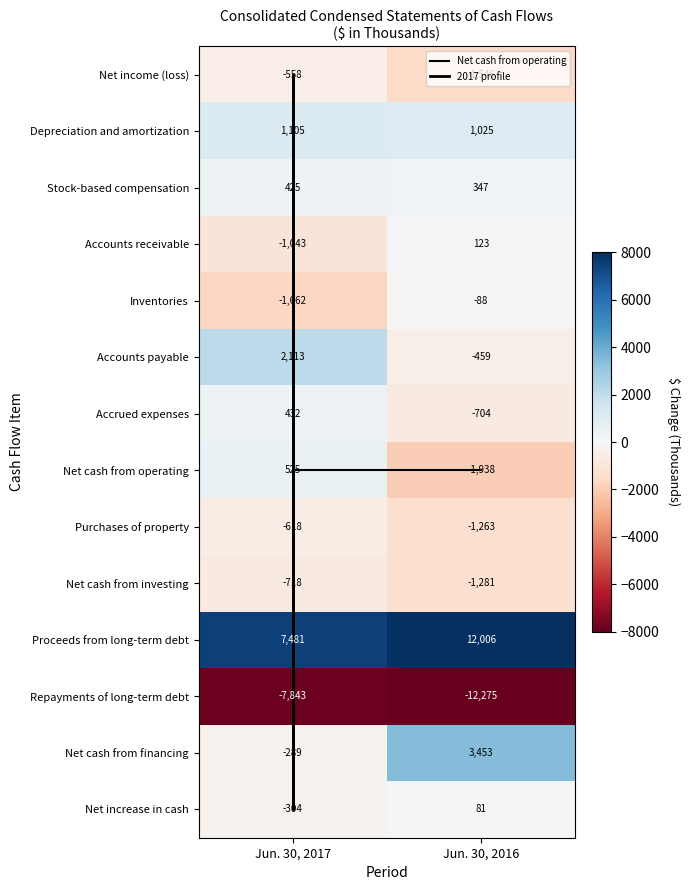

Reading left to right, transcribe all the data shown in this chart.

Net income (loss): -558	-1546
Depreciation and amortization: 1105	1025
Stock-based compensation: 425	347
Accounts receivable: -1043	123
Inventories: -1662	-88
Accounts payable: 2113	-459
Accrued expenses: 432	-704
Net cash from operating: 525	-1938
Purchases of property: -618	-1263
Net cash from investing: -718	-1281
Proceeds from long-term debt: 7481	12006
Repayments of long-term debt: -7843	-12275
Net cash from financing: -289	3453
Net increase in cash: -304	81